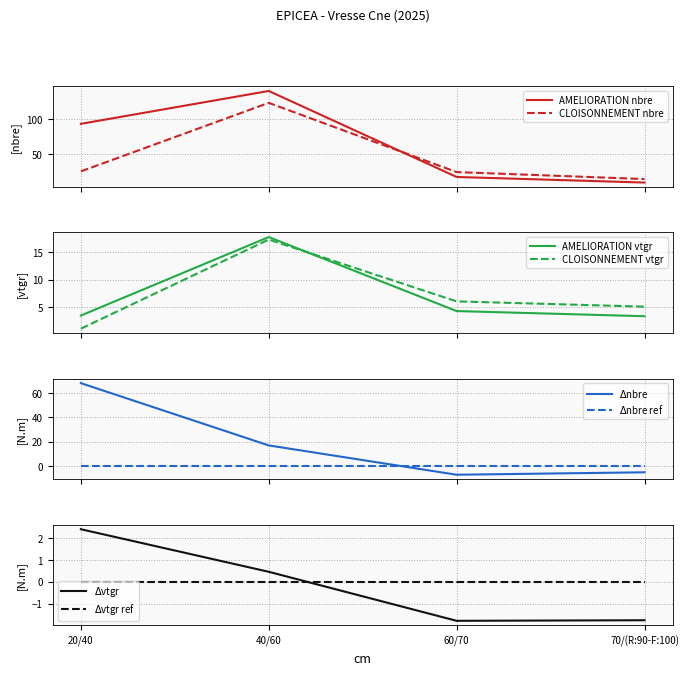

List the series in order of their peak value, lowest first.

CLOISONNEMENT_produit_vtgr, AMELIORATION_produit_vtgr, CLOISONNEMENT_produit_nbre, AMELIORATION_produit_nbre